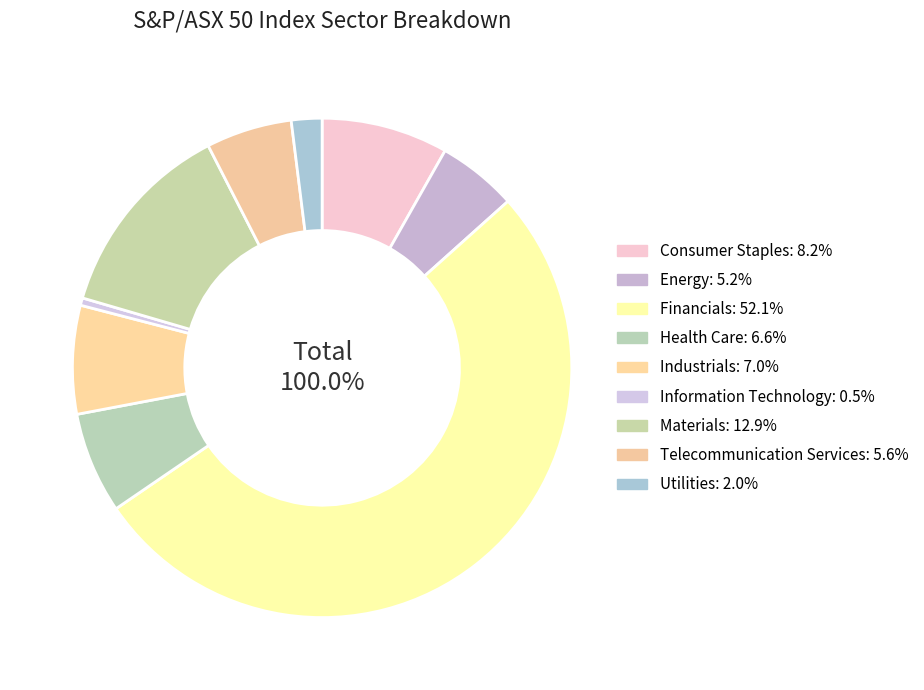

What portion of the pie excludes Information Technology?

99.5%